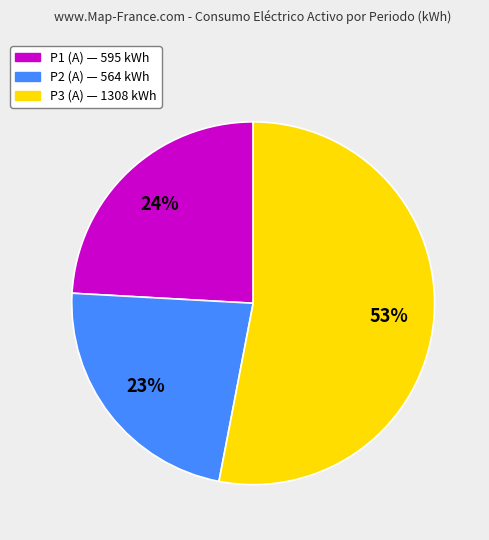

To the nearest percent, what portion does P2 (A) represent?

23%